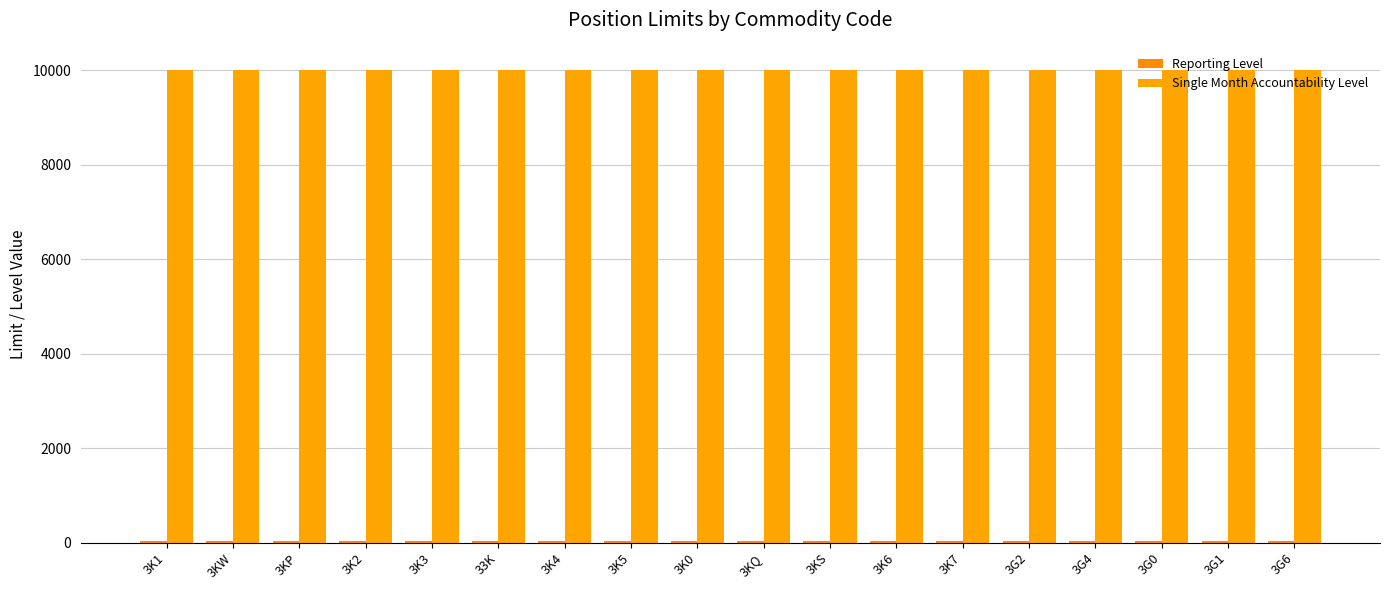

True or false: Single Month Accountability Level has a value of 16204 at 3G4.

False